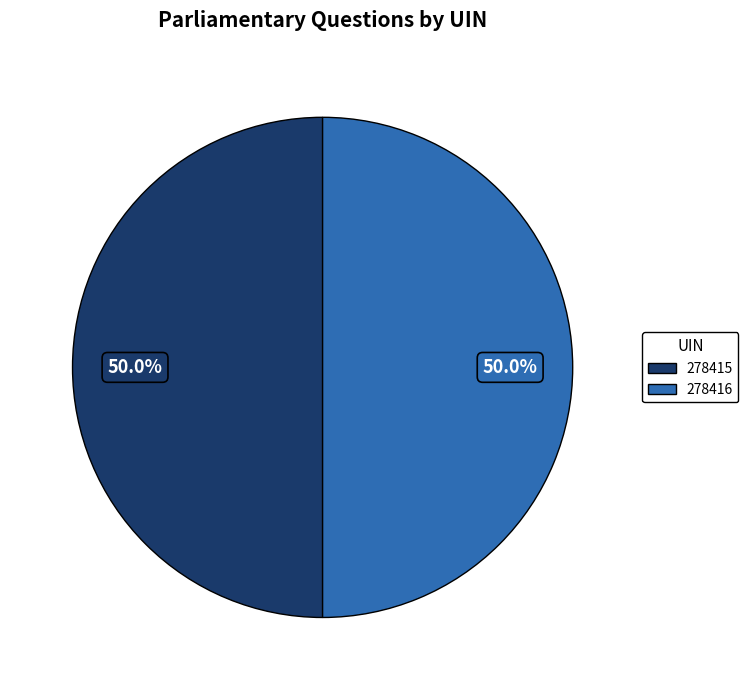

Combined, do 278415 and 278416 account for over 50%?

Yes